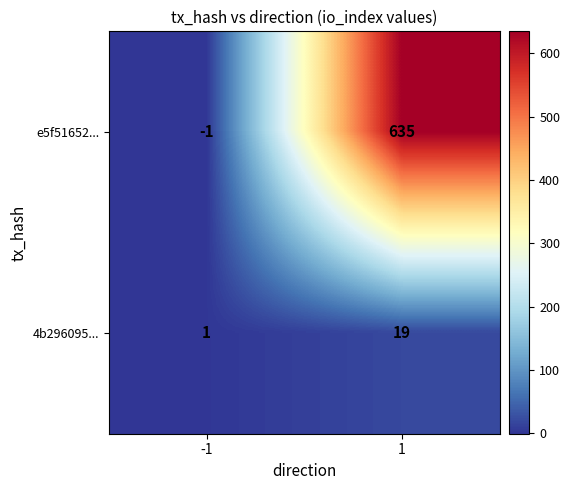

Reading right to left, transcribe all the data shown in this chart.

e5f51652...: 1=635	-1=-1
4b296095...: 1=19	-1=1